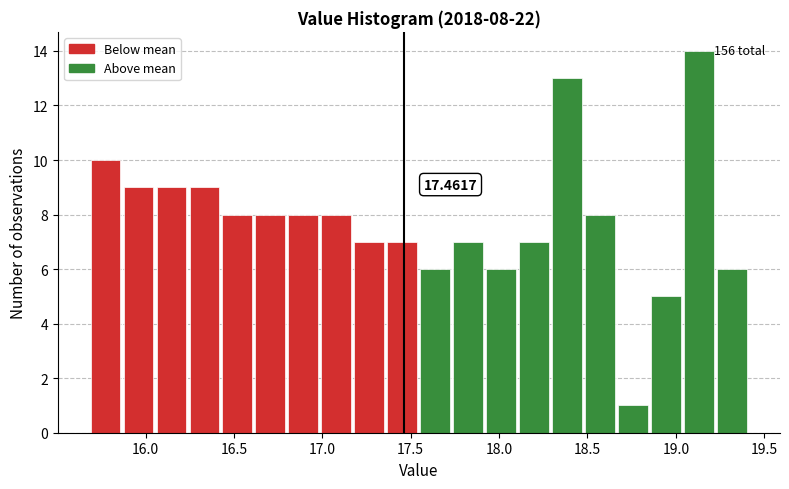

Read against the x-axis, roughly where is the centre of the tallest bar?

19.15